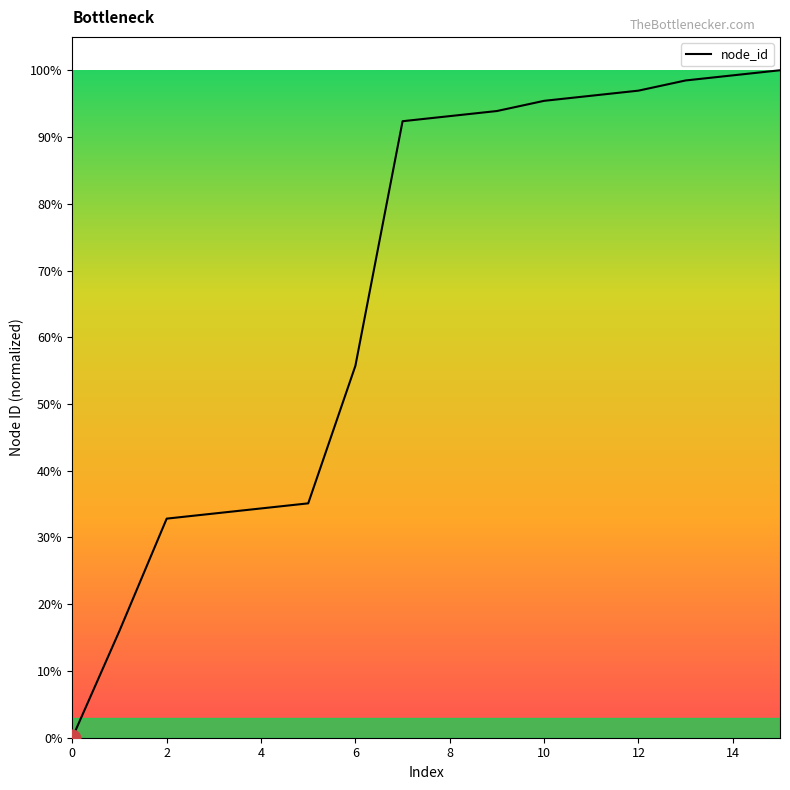

What is the difference between the second highest and second lowest values?

0.8